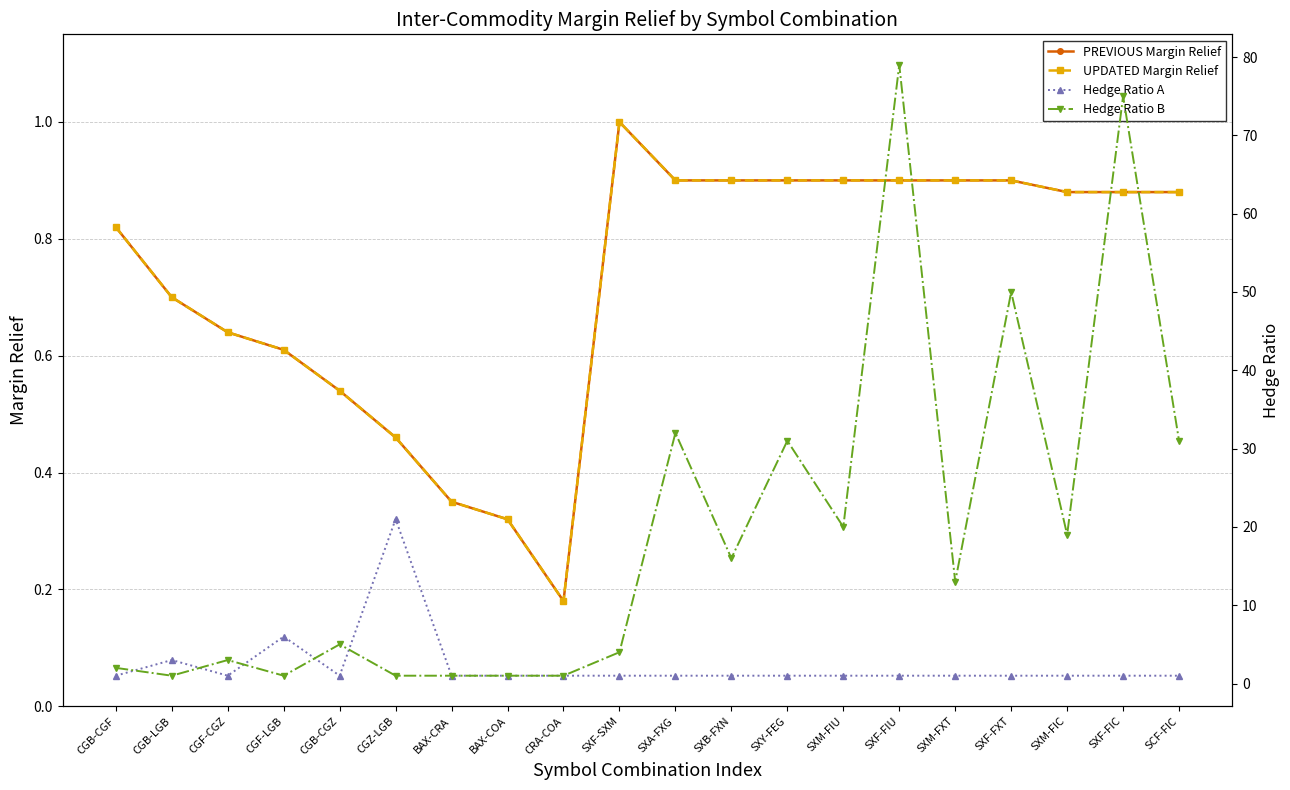

What is the minimum value for PREVIOUS Margin Relief?

0.2